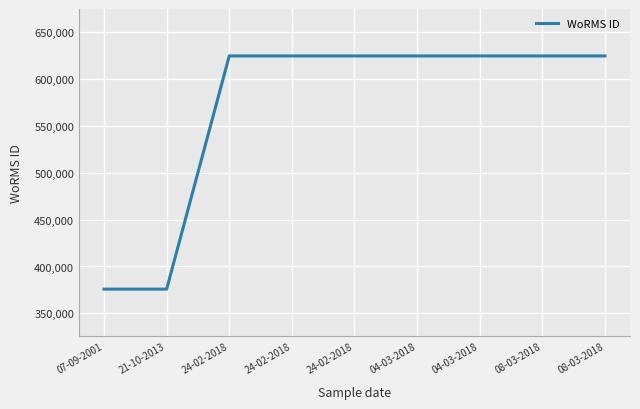

What is the label of the 6th point from the left?

04-03-2018